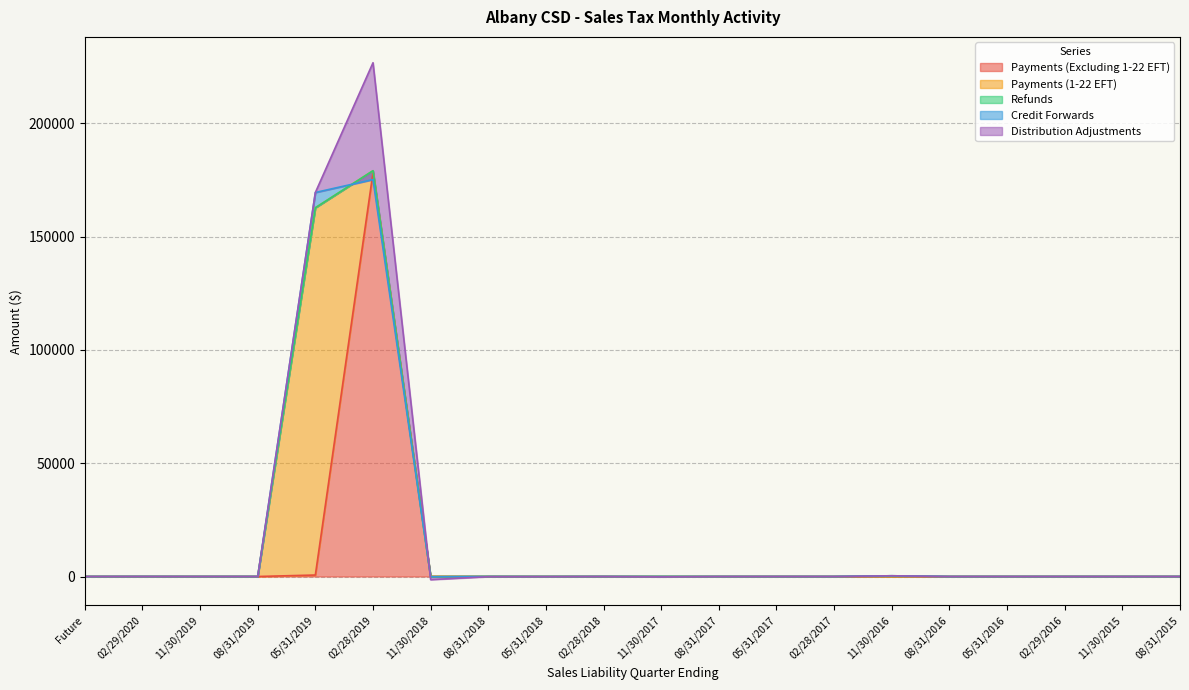

What is the total value across all series at 08/31/2018?

-81.0